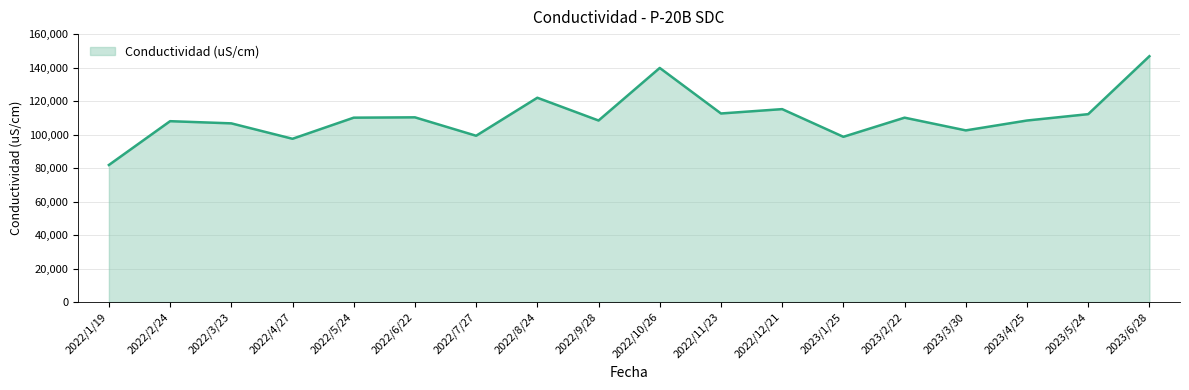

What is the average value?

110578